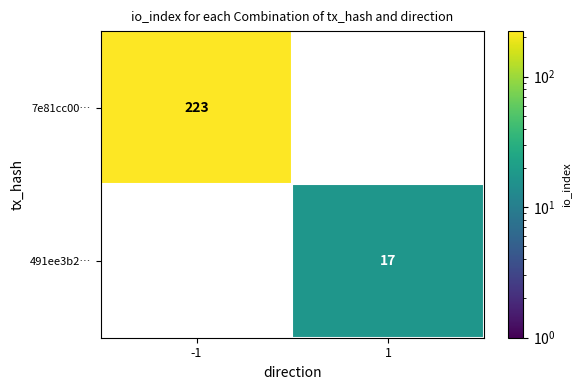

Is it true that 491ee3b2… equals 31 at 1?

False